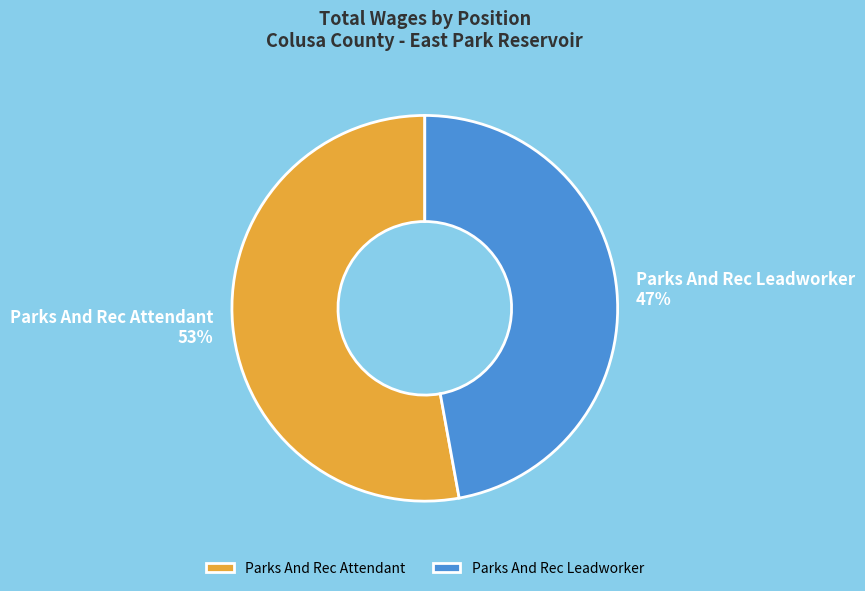

Is Parks And Rec Attendant the majority of the pie?

Yes